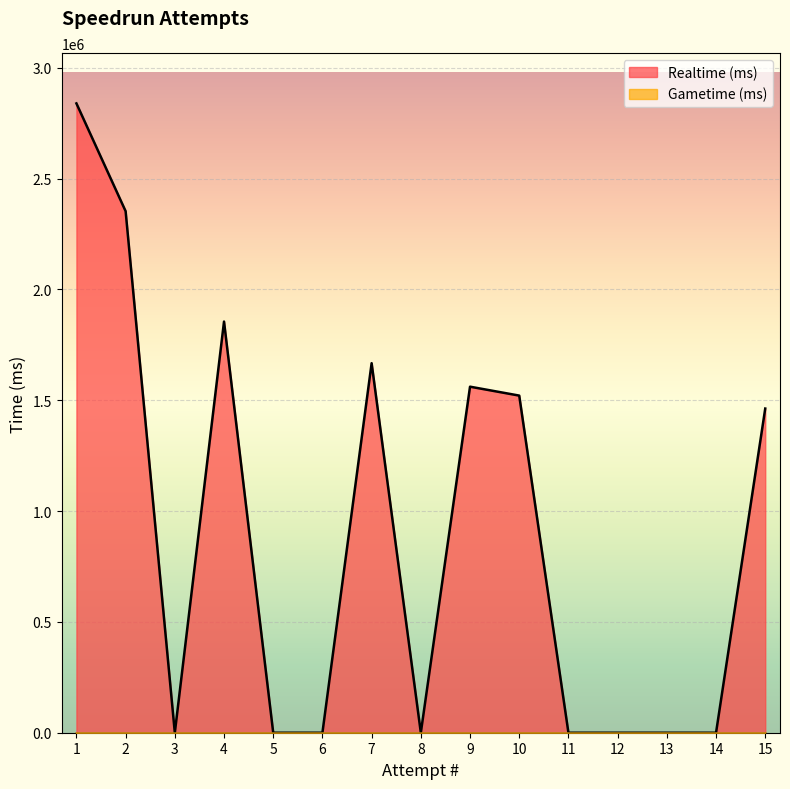

At which category does the data reach its first local valley?

3